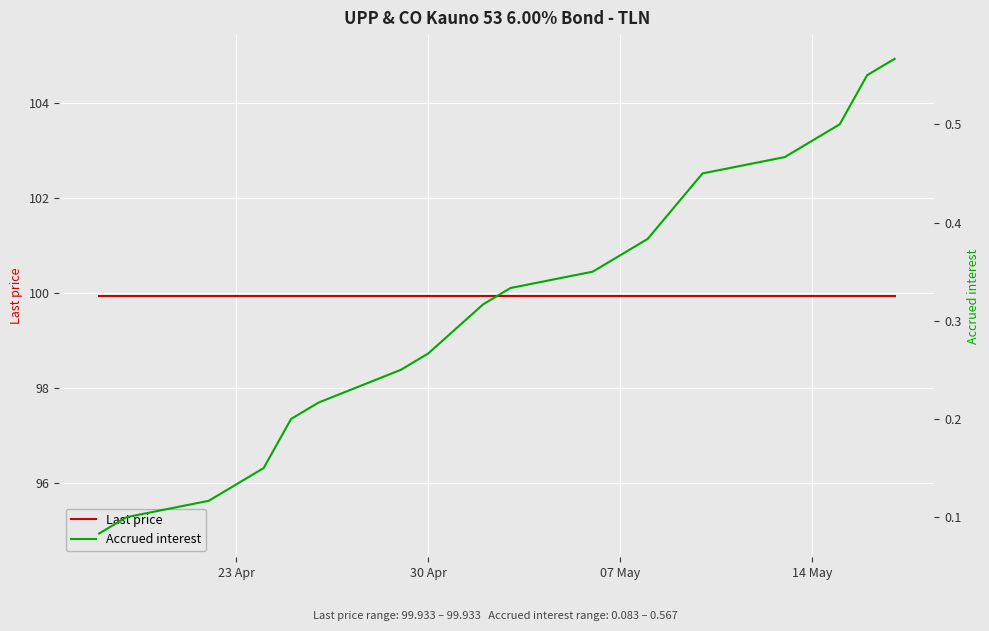

Rank the series by their maximum value, from highest to lowest.

Last price, Accrued interest